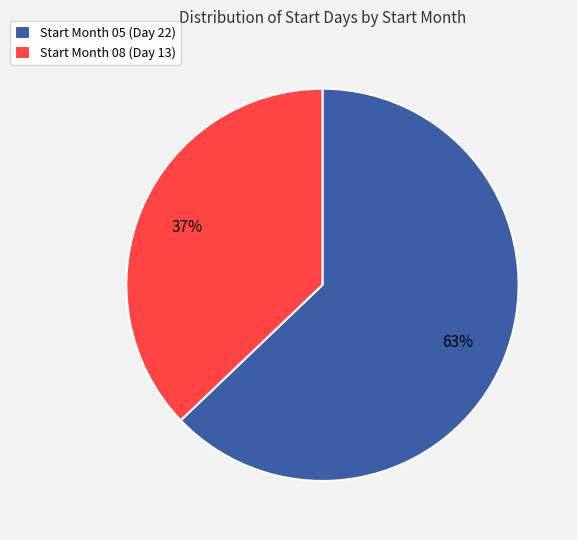

Which slice is the smallest?

Start Month 08 (Day 13)